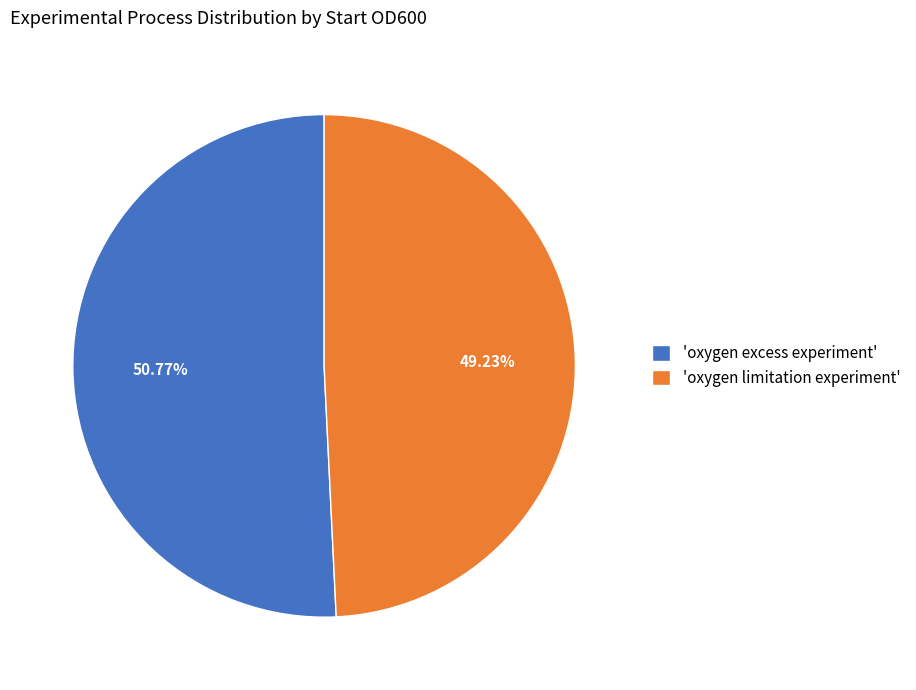

Combined, do 'oxygen limitation experiment' and 'oxygen excess experiment' account for over 50%?

Yes